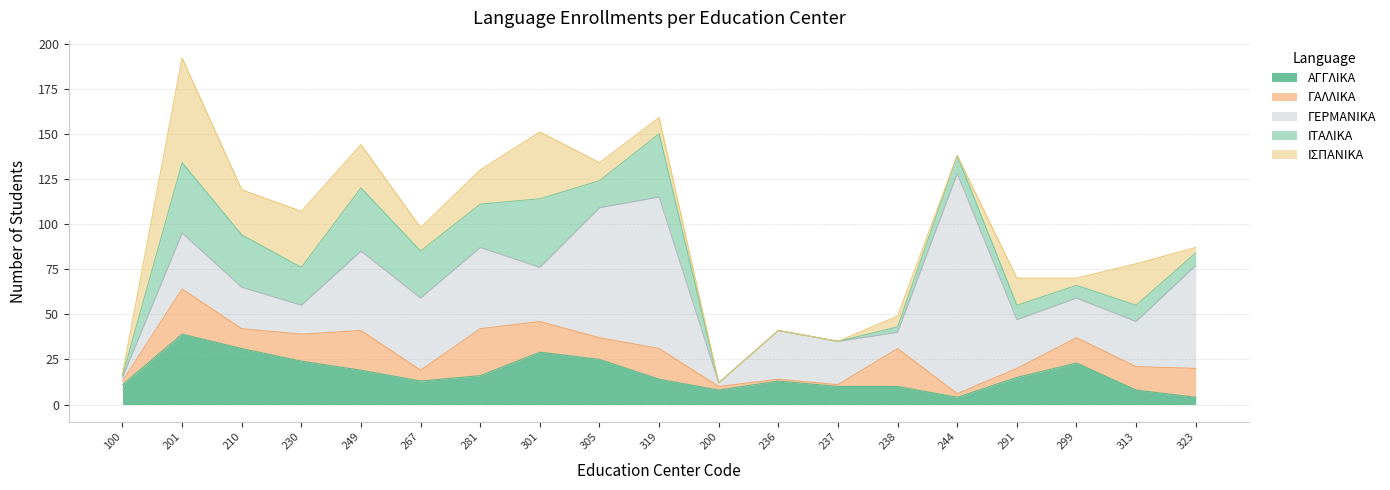

What is the value of the ΙΤΑΛΙΚΑ point at the 8th from the left?

38